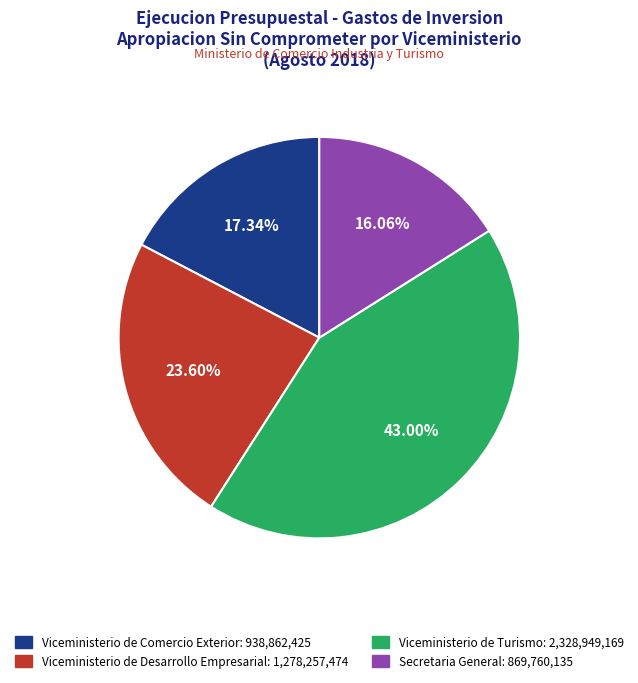

Is there any slice that represents more than half of the pie?

No